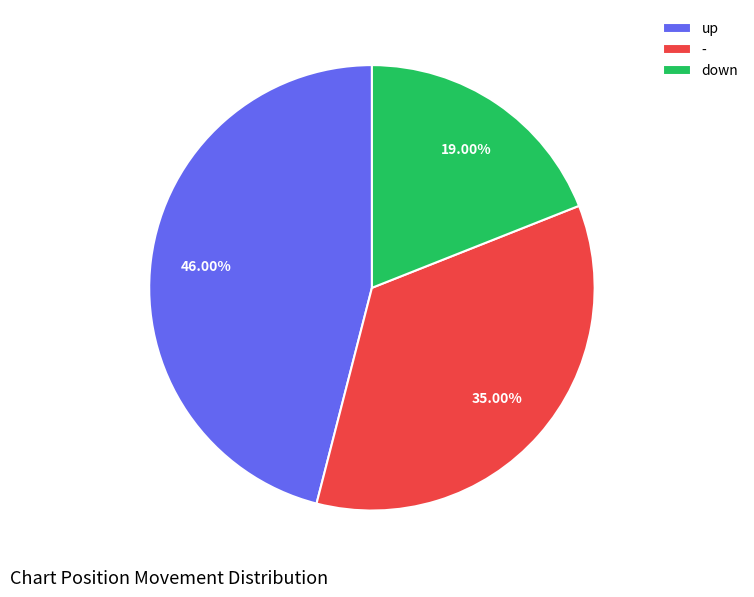

What is the largest slice in the pie chart?

up